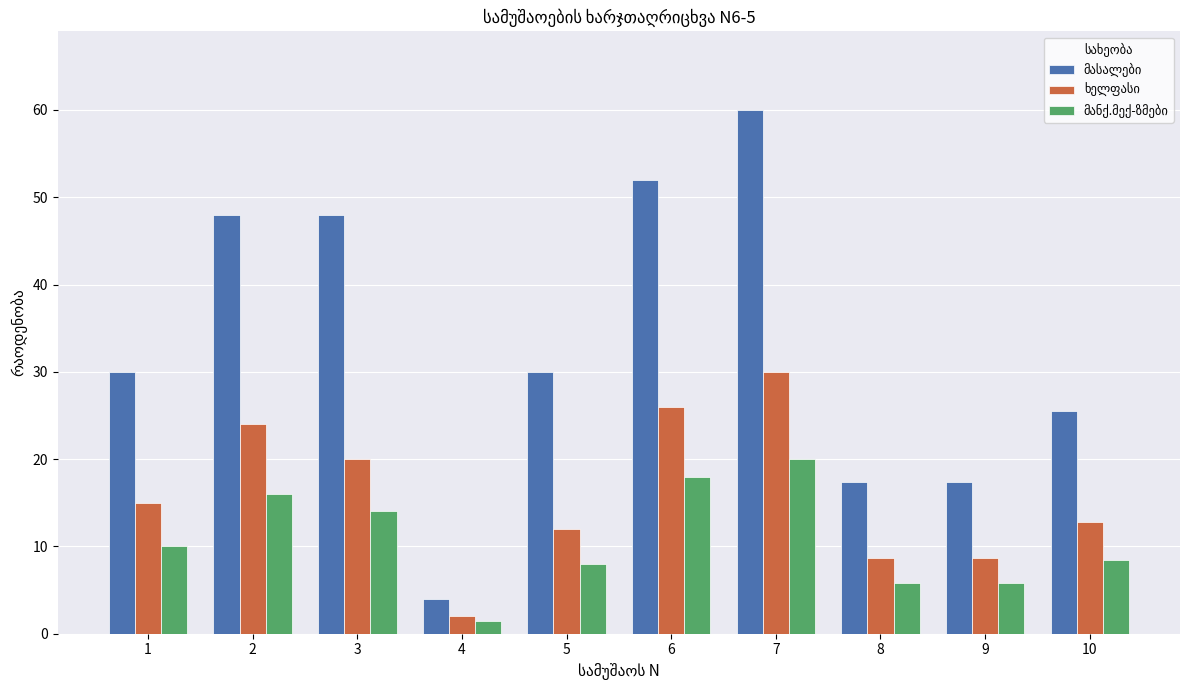

What is the difference between the highest and lowest values at 7?

40.0